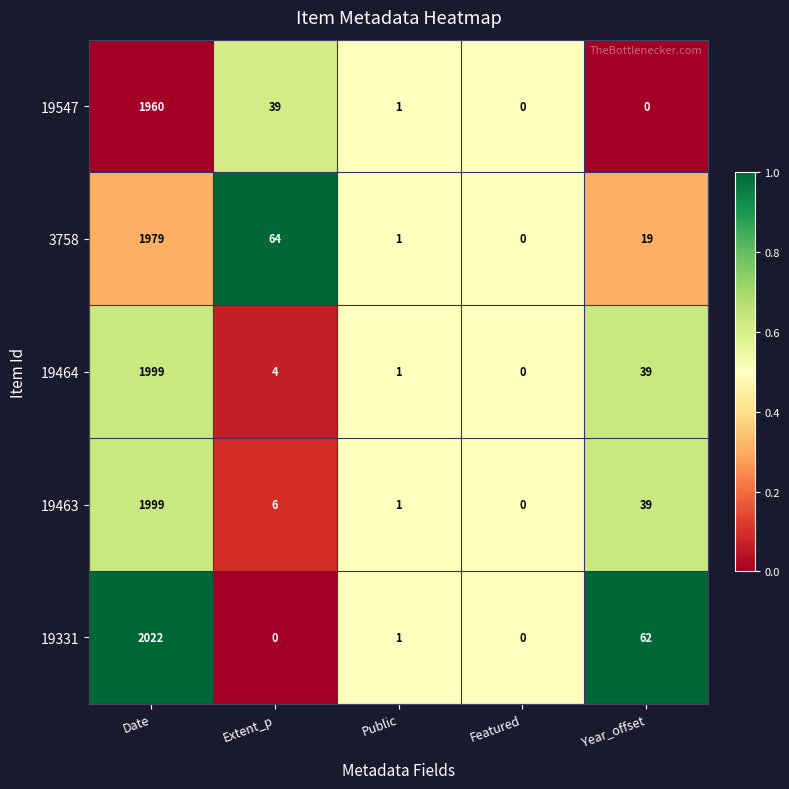

Which series has the largest range (max minus min)?

19331